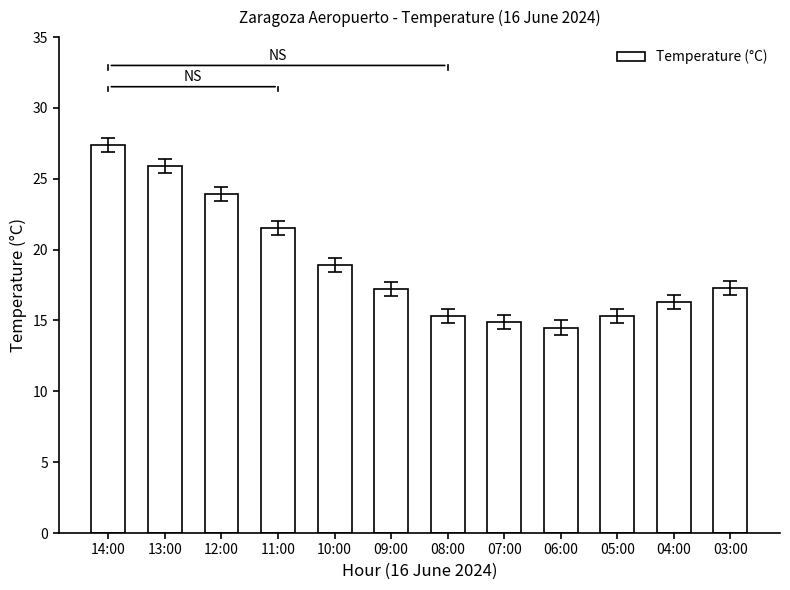

What is the greatest value displayed?

27.4